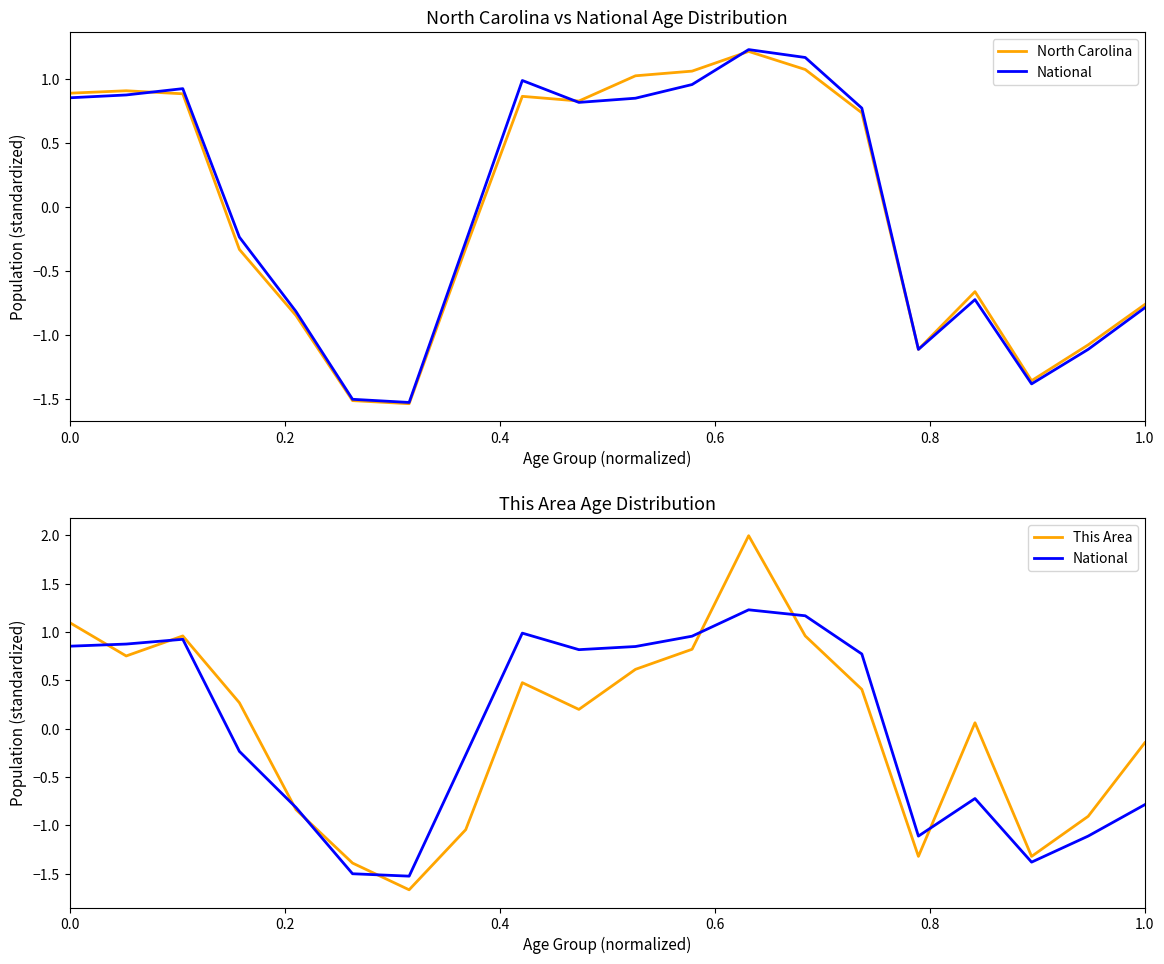

The This Area series shows 0.1 at 0.6. True or false?

False